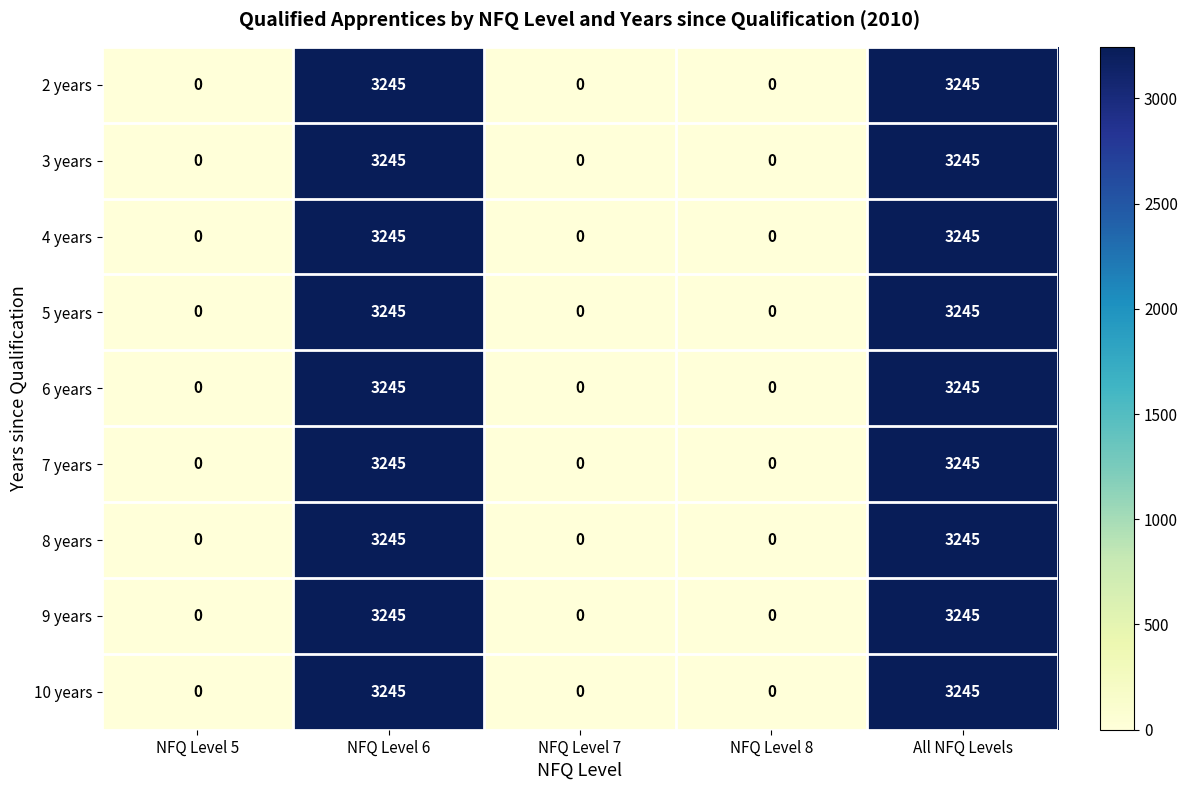

What is the difference between the maximum and second lowest values in the 2 years series?

3245